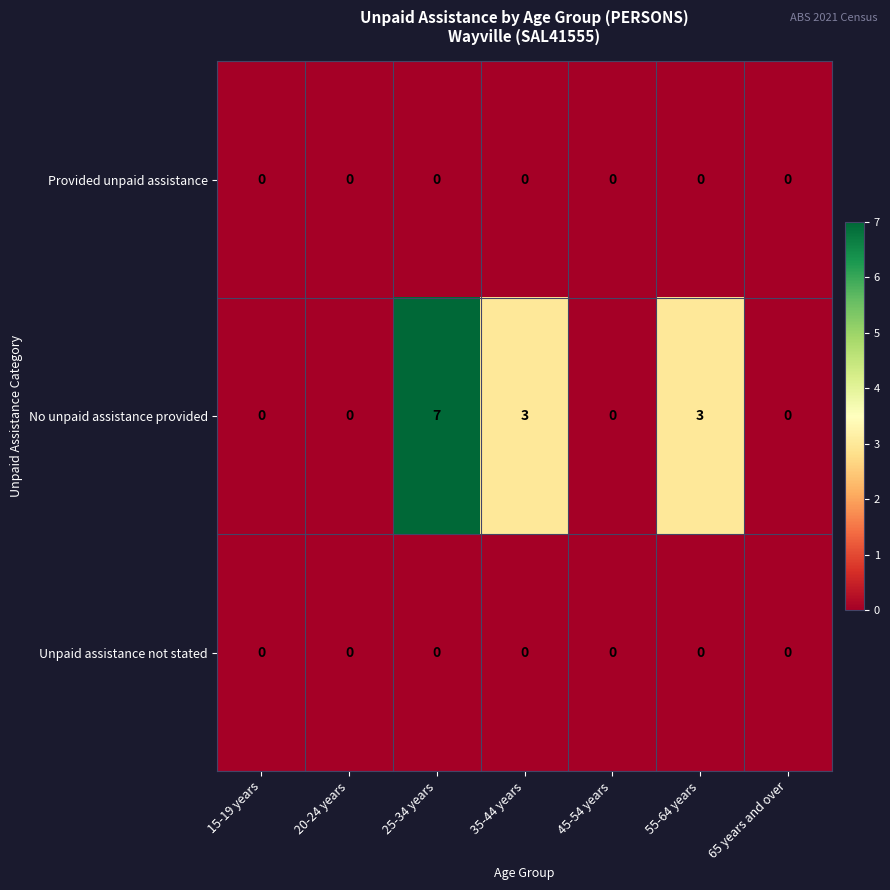

How many data points does each series have?

7